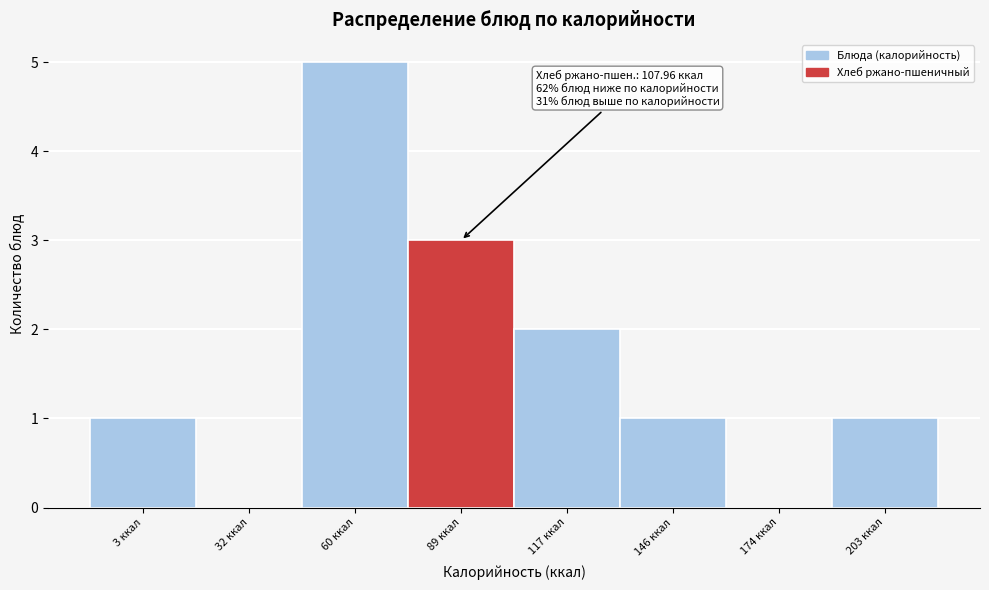

Reading left to right, transcribe all the data shown in this chart.

3 ккал=1	32 ккал=0	60 ккал=5	89 ккал=3	117 ккал=2	146 ккал=1	174 ккал=0	203 ккал=1